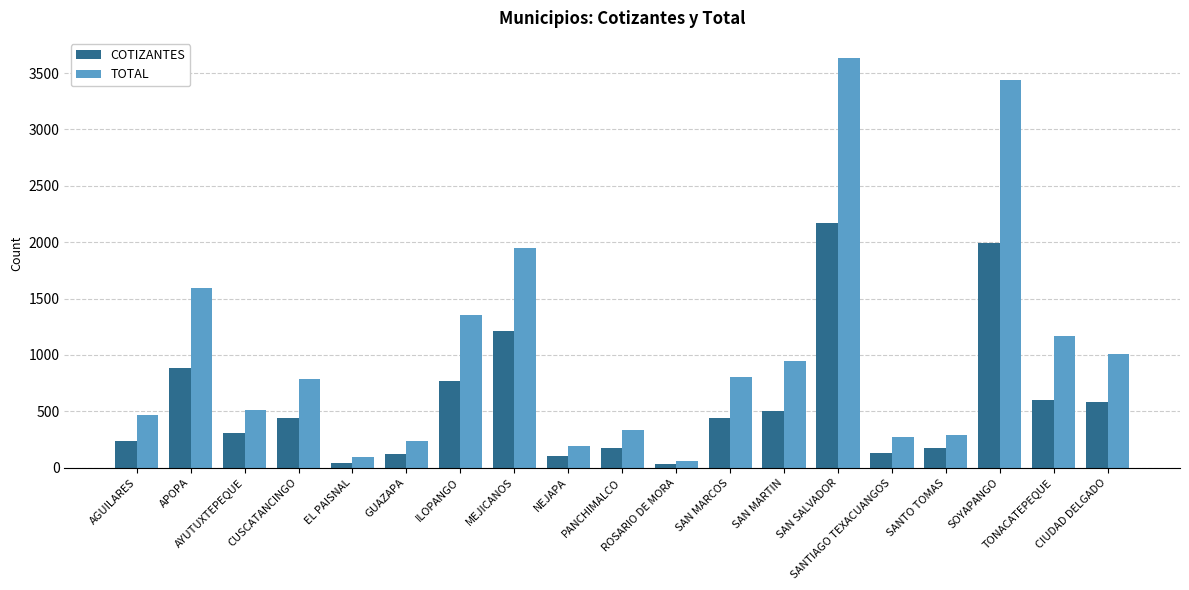

What are all the series names shown in the legend?

COTIZANTES, TOTAL